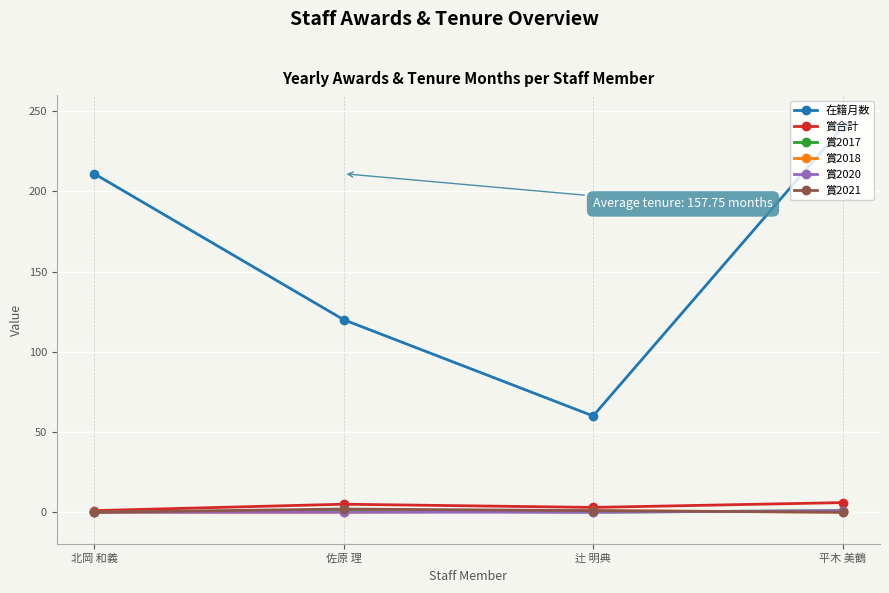

What is the label of the 2nd point from the right?

辻 明典